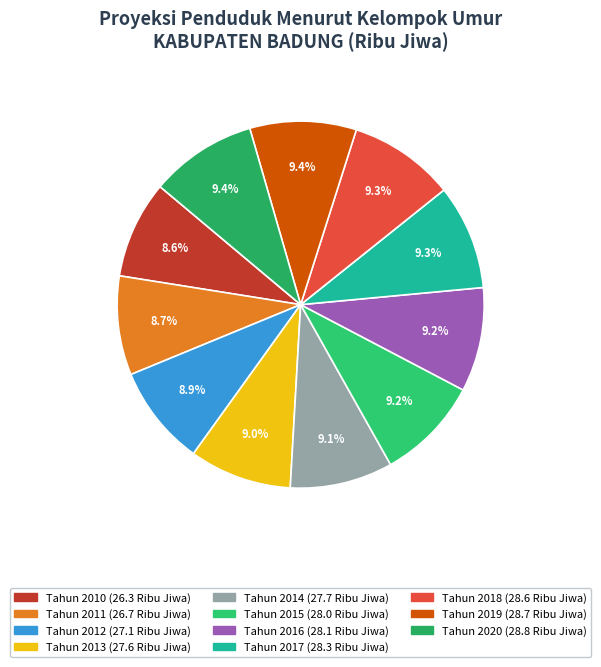

What is the ratio of the value at Tahun 2010 to the value at Tahun 2020?

0.9